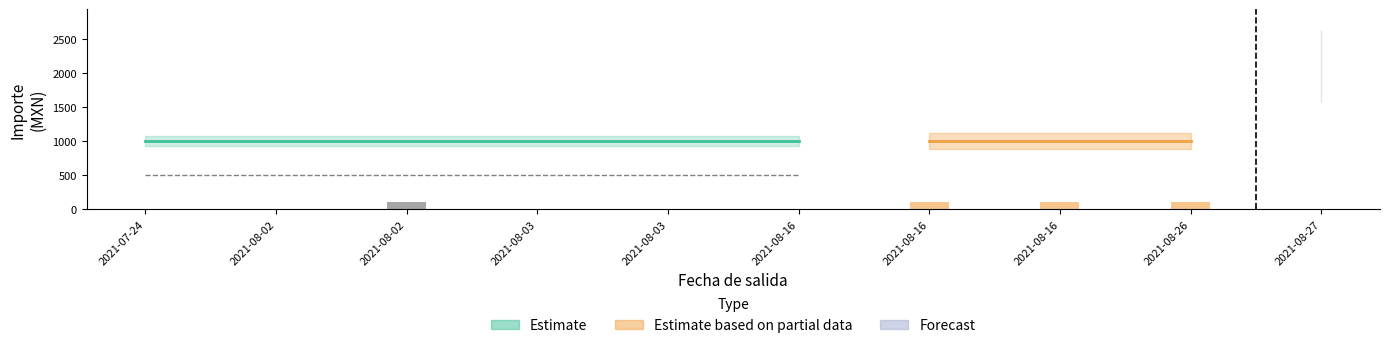

What is the sum of all Importe ejercido por partida values?

11100